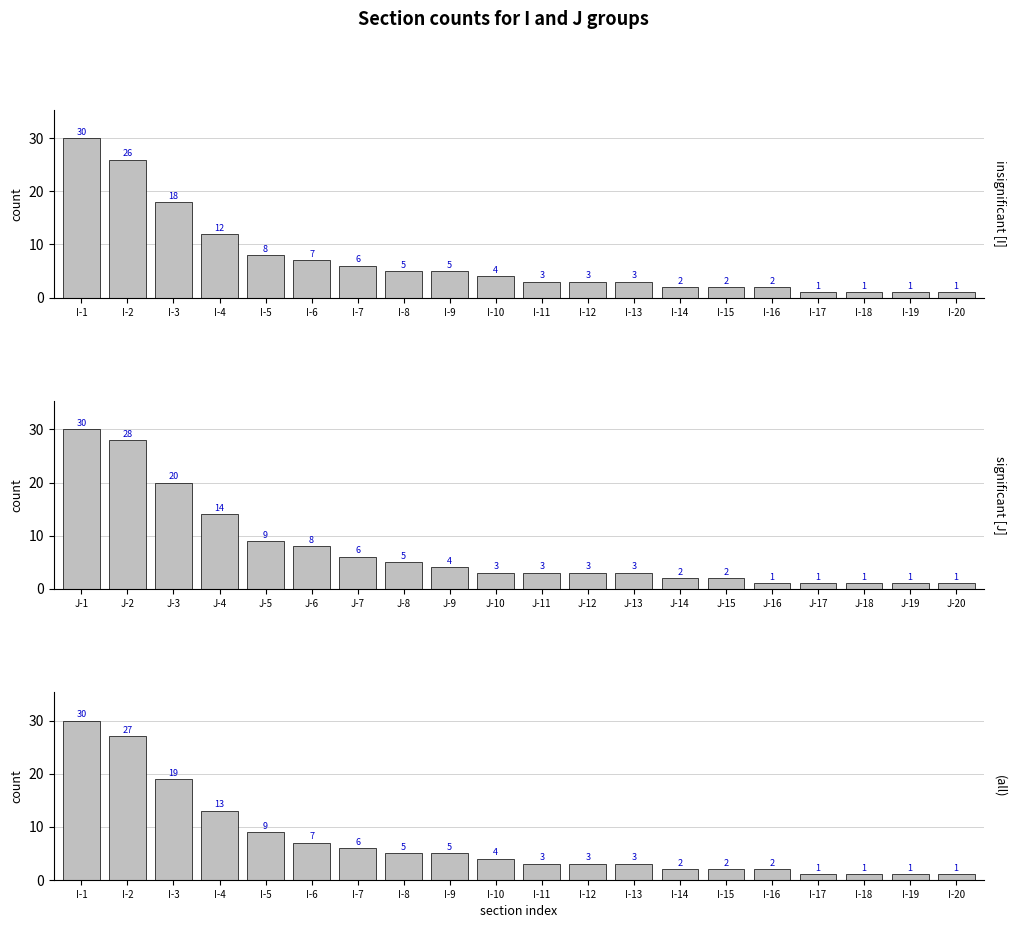

List the series in order of their overall mean, highest first.

significant [J], (all), insignificant [I]